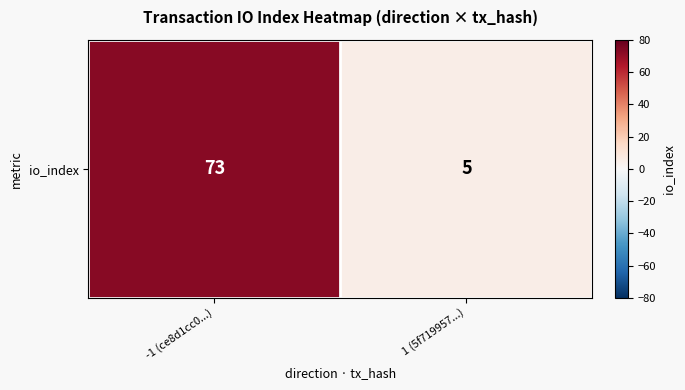

What is the difference between the maximum and minimum values?

68